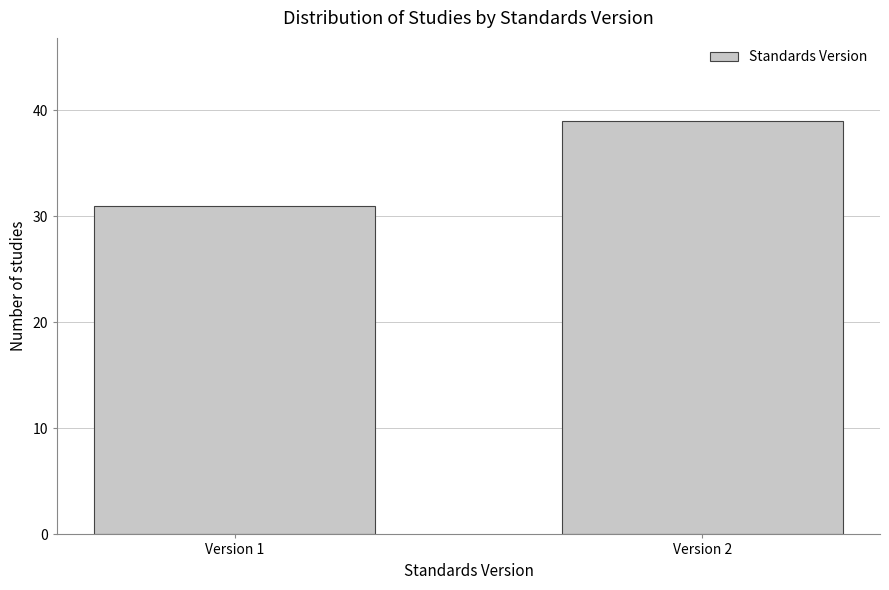

Reading left to right, list all the values displayed in this chart.

Version 1=31	Version 2=39